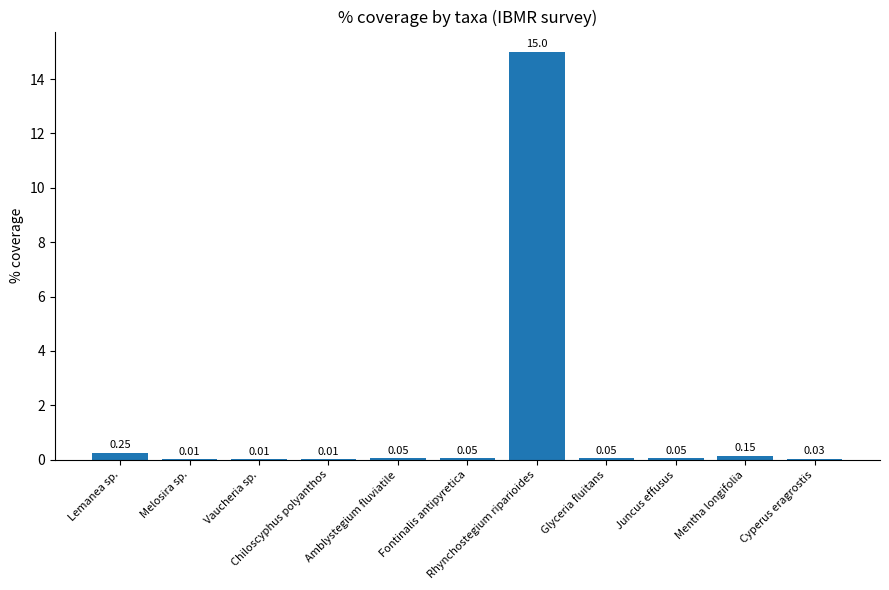

What is the label of the 10th bar from the left?

Mentha longifolia